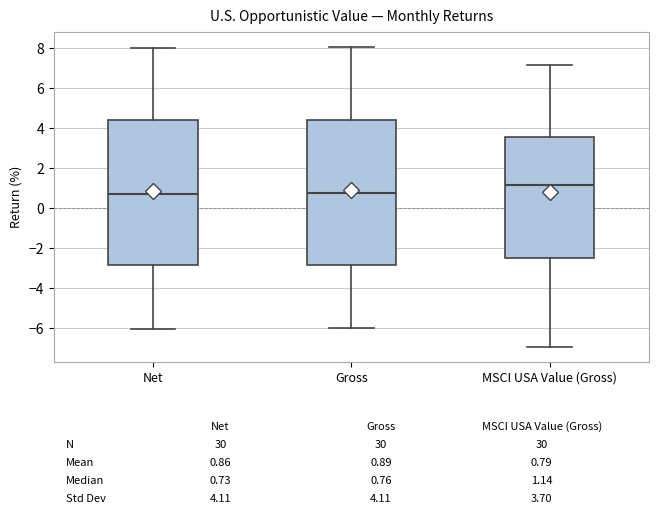

Which box's median line is the highest?

MSCI USA Value (Gross)